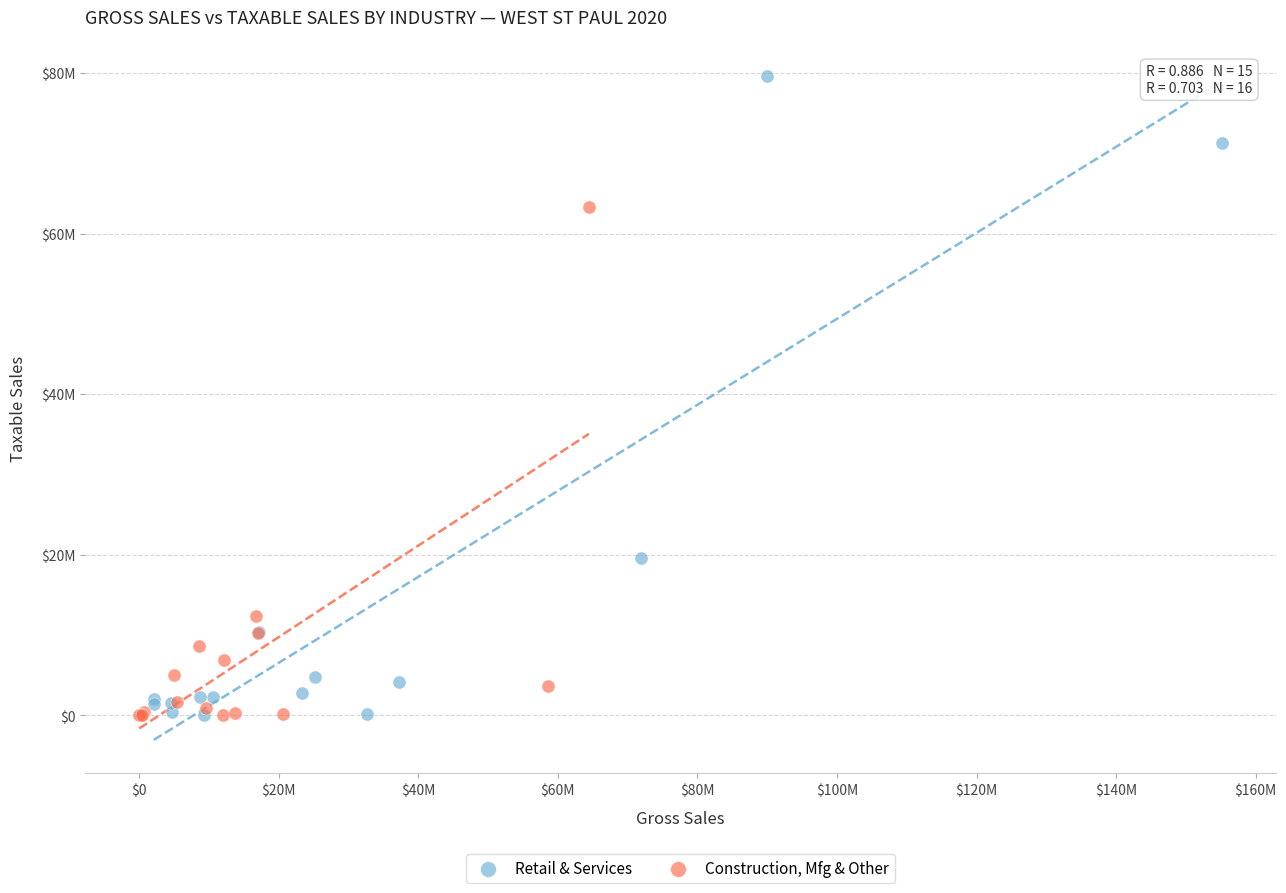

Which series reaches the maximum Y coordinate?

Retail & Services